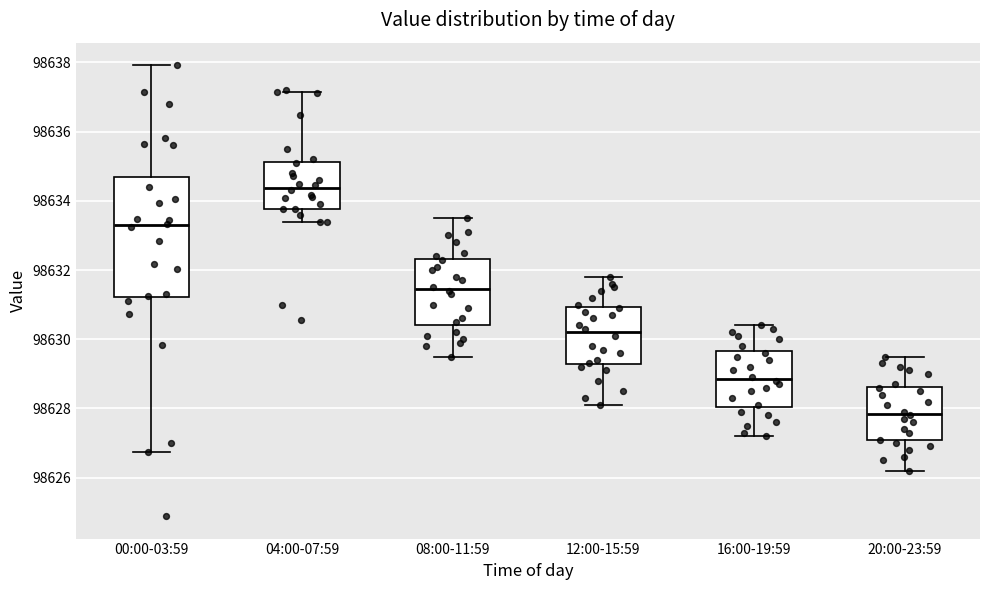

Which box has the highest median line?

04:00-07:59